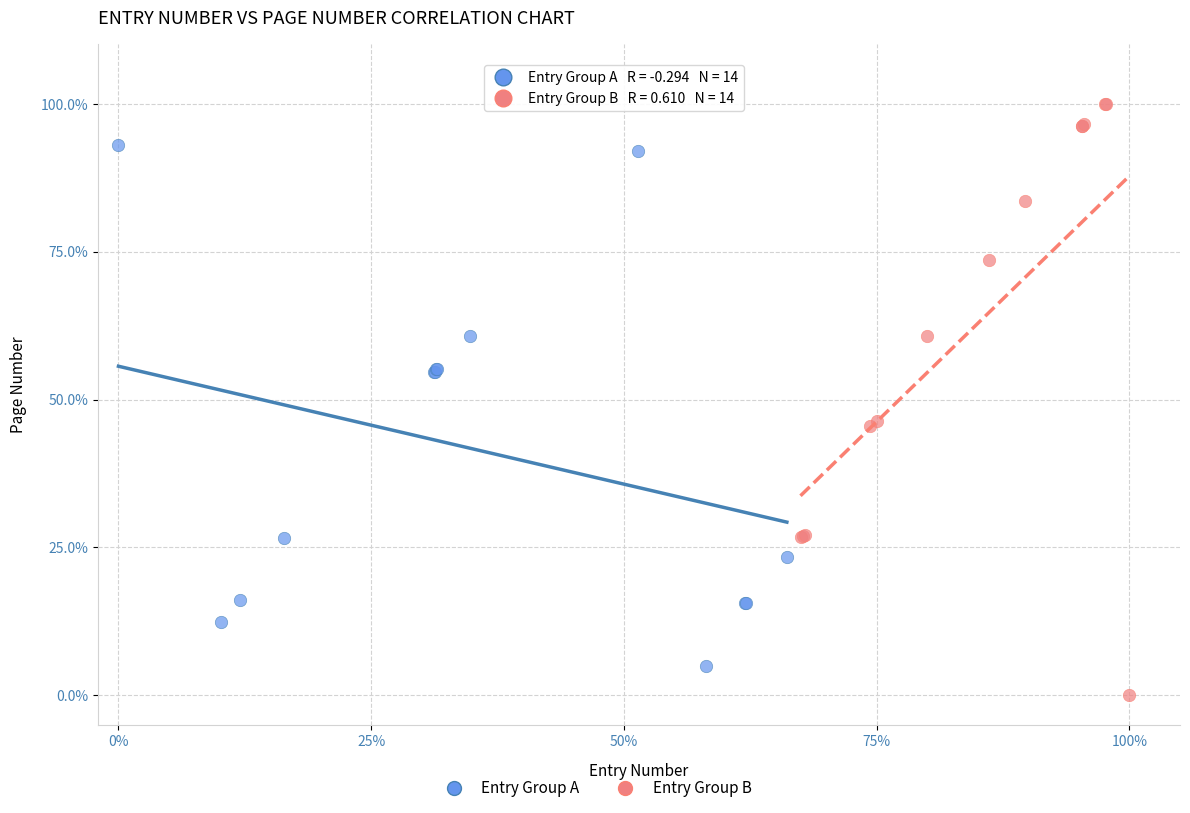

Which series has the largest Y range (max minus min)?

Entry Group B